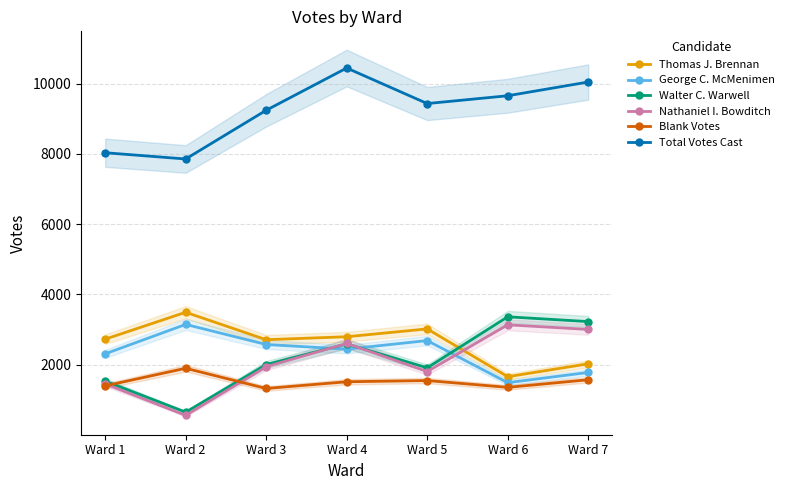

What are all the series names shown in the legend?

Thomas J. Brennan, George C. McMenimen, Walter C. Warwell, Nathaniel I. Bowditch, Blank Votes, Total Votes Cast